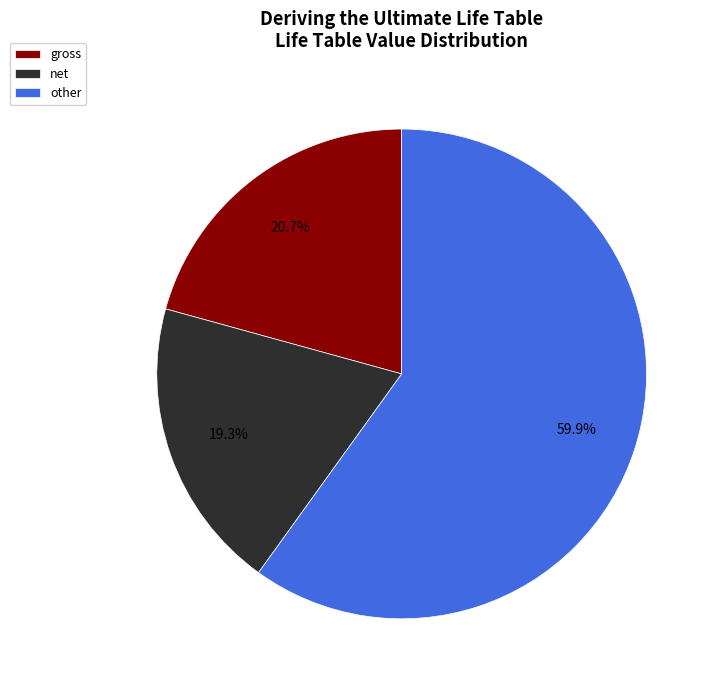

Is net the majority of the pie?

No